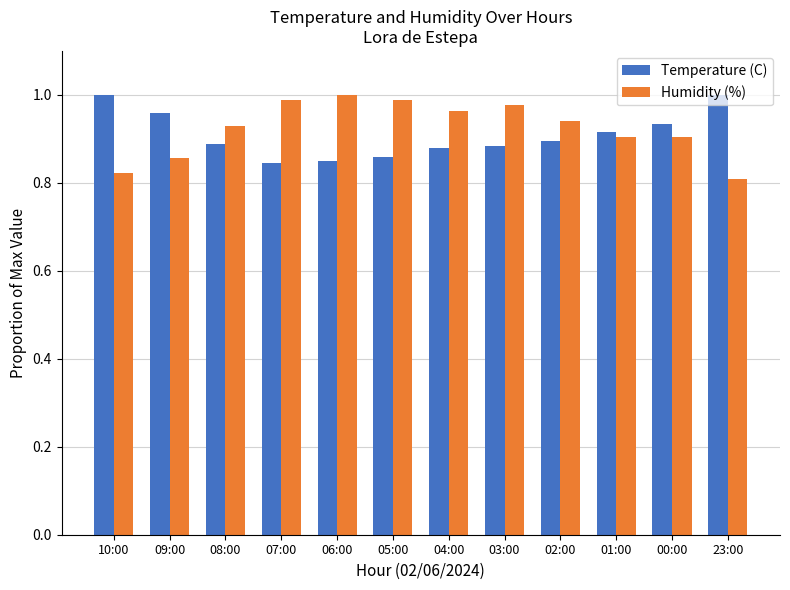

What is the total value across all series at 23:00?

1.8